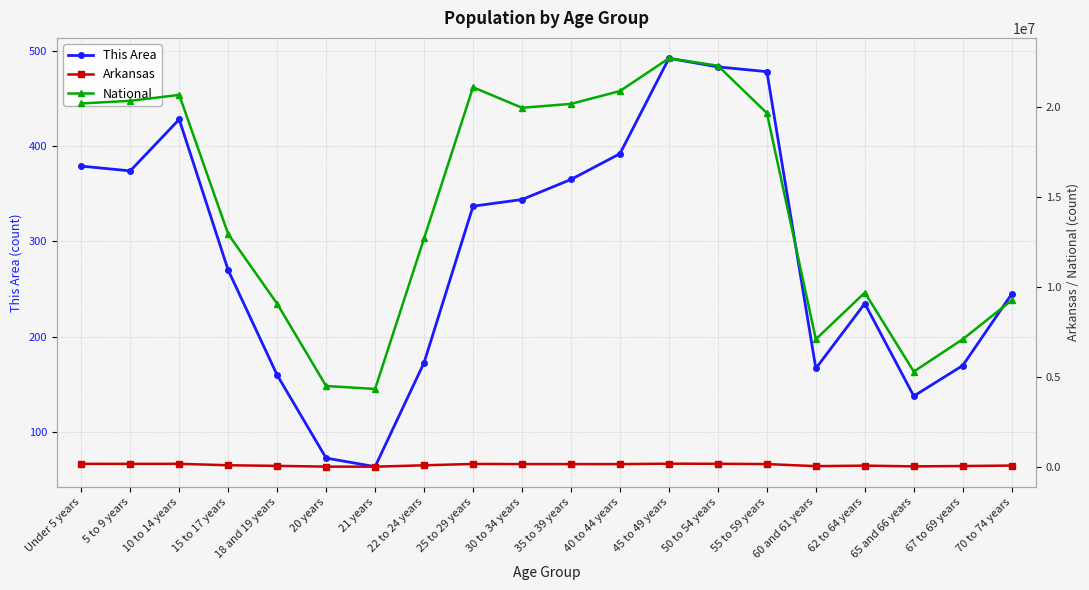

At which label is National closest to 13531442?

15 to 17 years